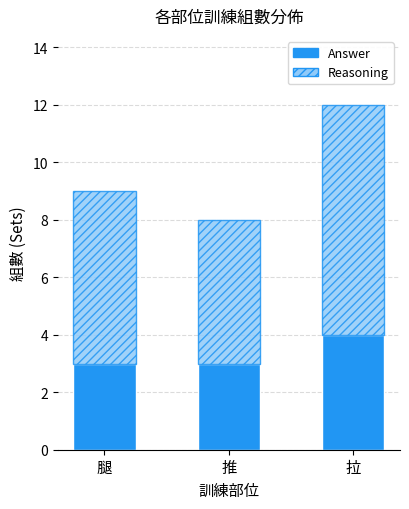

What value does the Answer series have at 推?

3